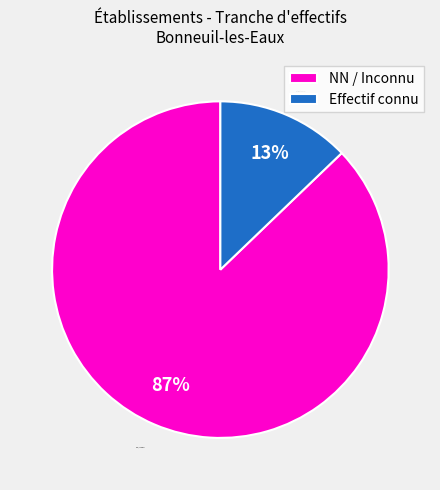

To the nearest percent, what is the combined percentage of NN / Inconnu and Effectif connu?

100%